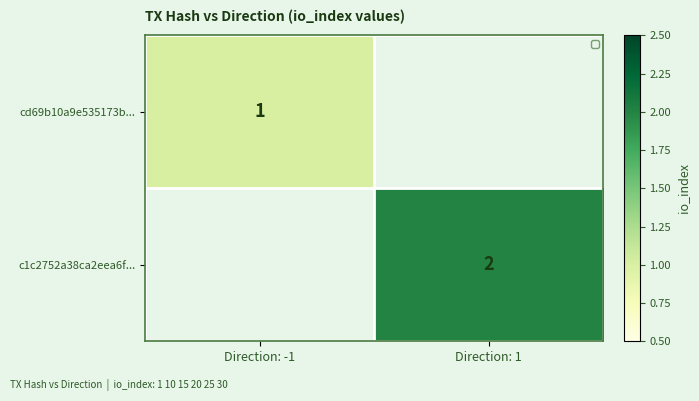

The cd69b10a9e535173b... series shows 1 at Direction: -1. True or false?

True